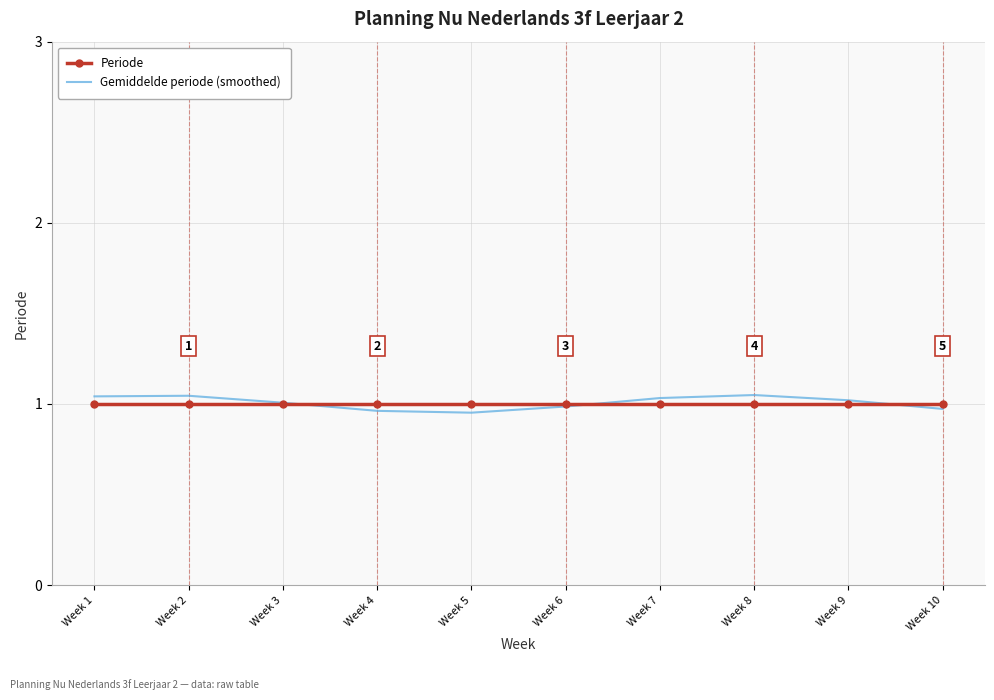

Which series has the widest spread of values?

Gemiddelde periode (smoothed)